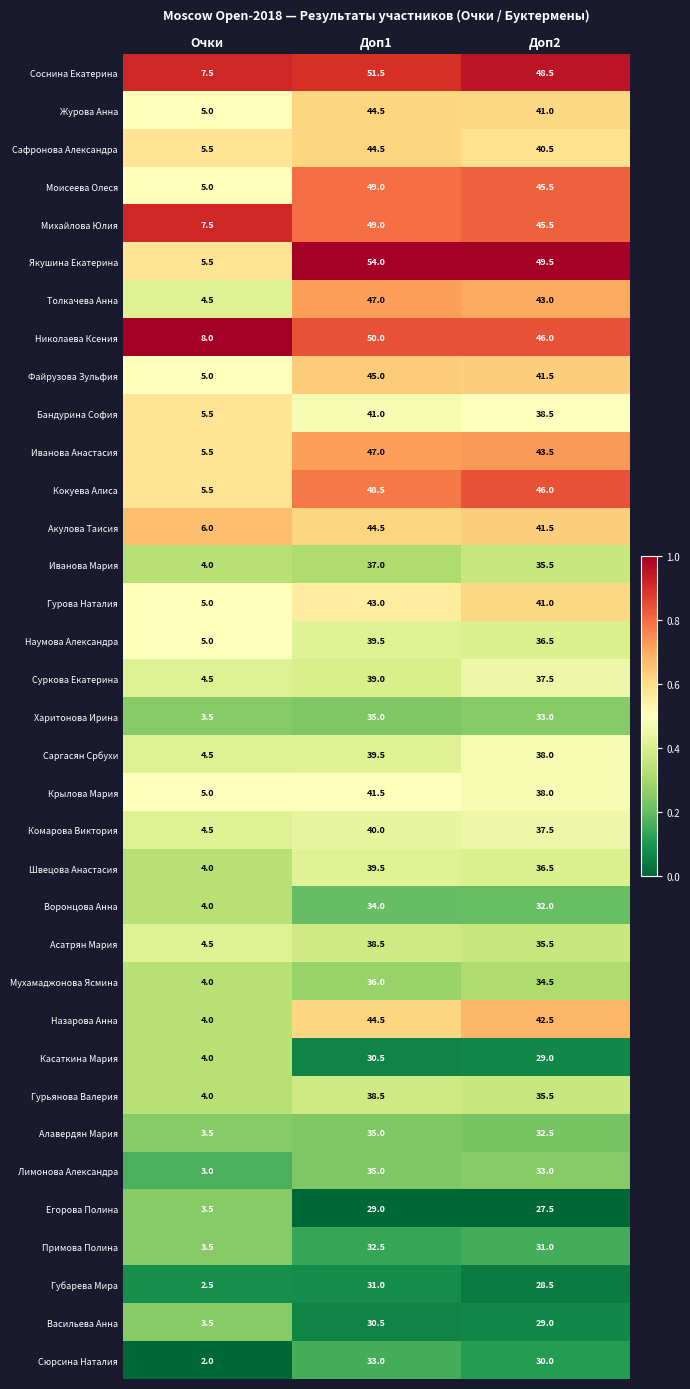

What is the sum of all Михайлова Юлия values?

102.0